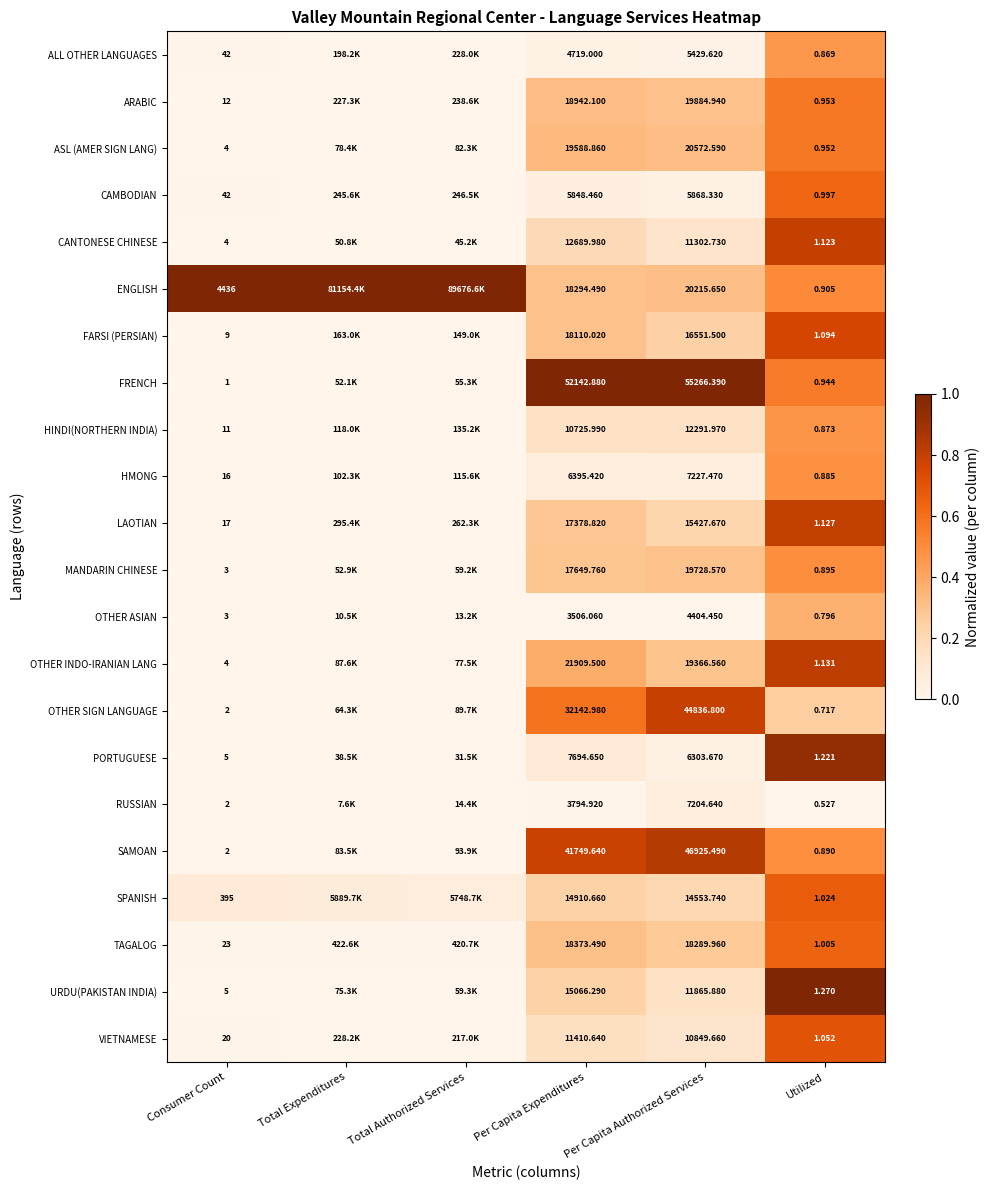

At Per Capita Authorized Services, list the series in order from smallest to largest.

OTHER ASIAN, ALL OTHER LANGUAGES, CAMBODIAN, PORTUGUESE, RUSSIAN, HMONG, VIETNAMESE, CANTONESE CHINESE, URDU(PAKISTAN INDIA), HINDI(NORTHERN INDIA), SPANISH, LAOTIAN, FARSI (PERSIAN), TAGALOG, OTHER INDO-IRANIAN LANG, MANDARIN CHINESE, ARABIC, ENGLISH, ASL (AMER SIGN LANG), OTHER SIGN LANGUAGE, SAMOAN, FRENCH